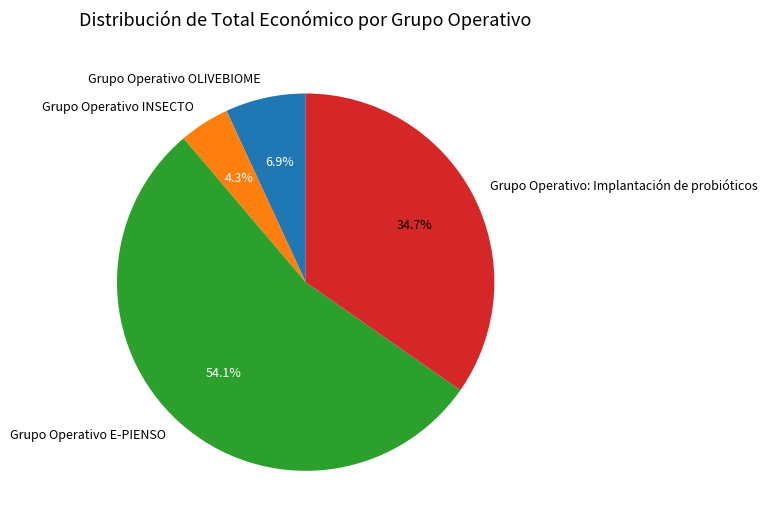

To the nearest percent, what is the combined percentage of Grupo Operativo: Implantación de probióticos and Grupo Operativo OLIVEBIOME?

42%